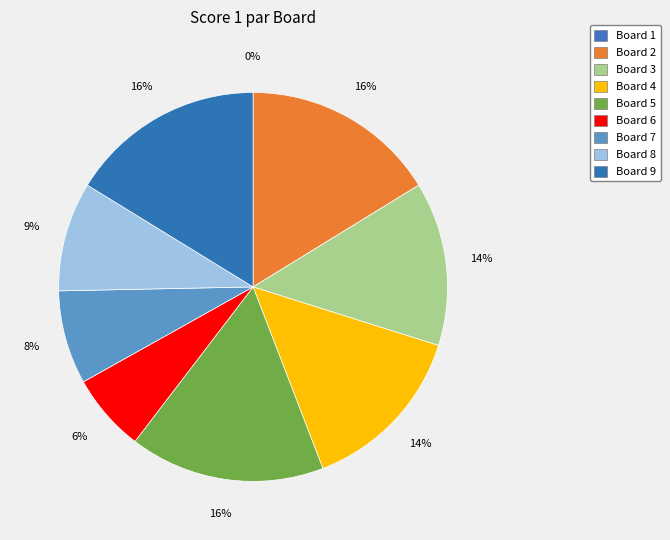

Rank the categories by value from lowest to highest.

1, 6, 7, 8, 3, 4, 2, 5, 9